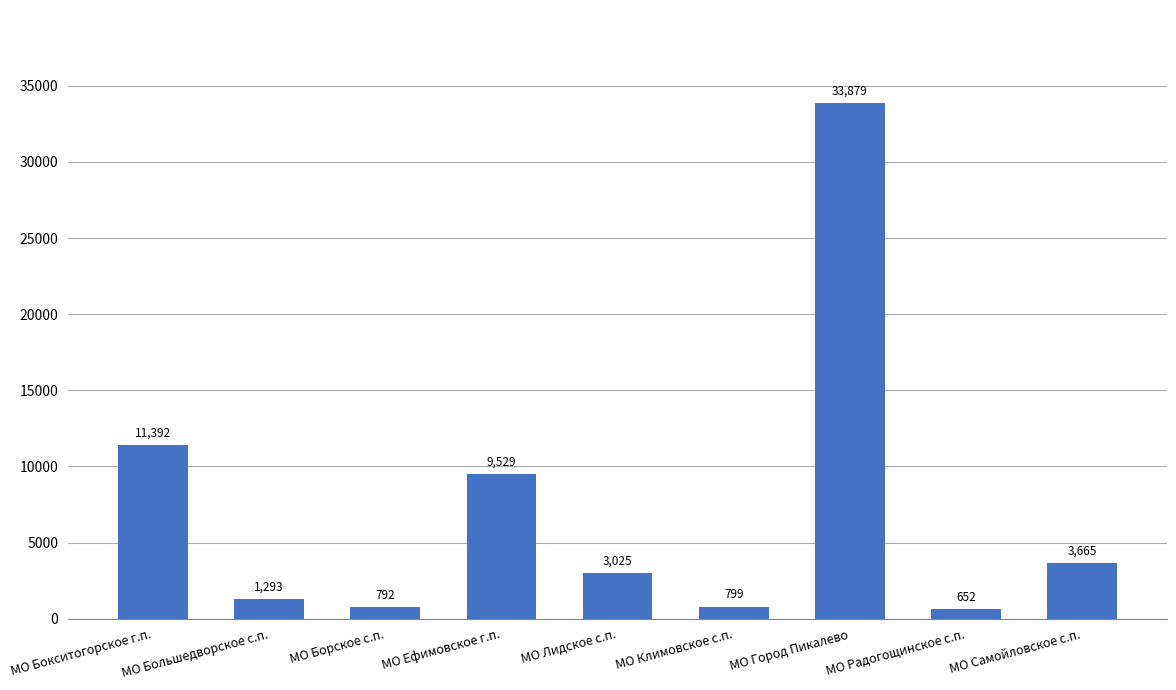

What is the label of the 4th bar from the left?

МО Ефимовское г.п.